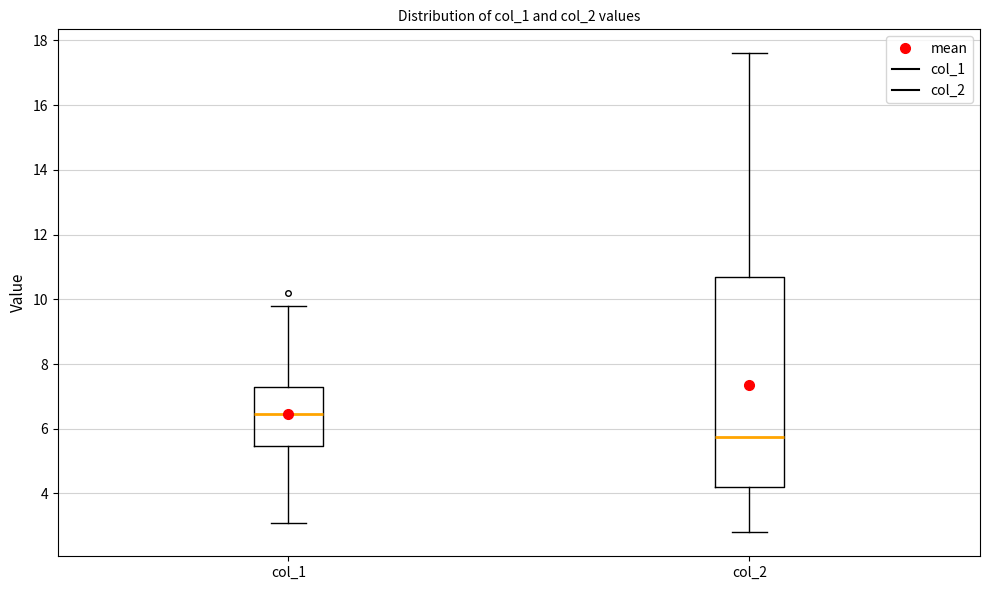

Where does the lower whisker of the box for col_2 end on the y-axis? The values are not printed on the chart, so give them approximately, as read against the axis.

2.8